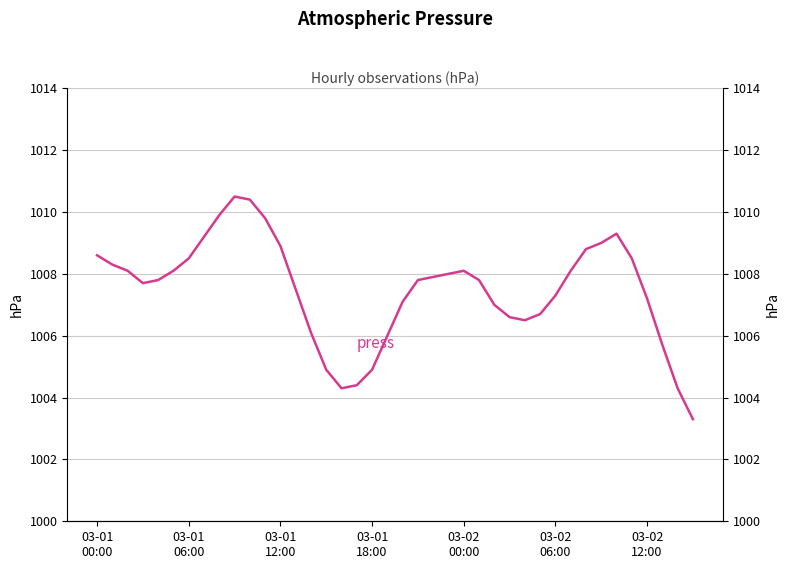

How many points are higher than both their immediate neighbors (excluding endpoints)?

3